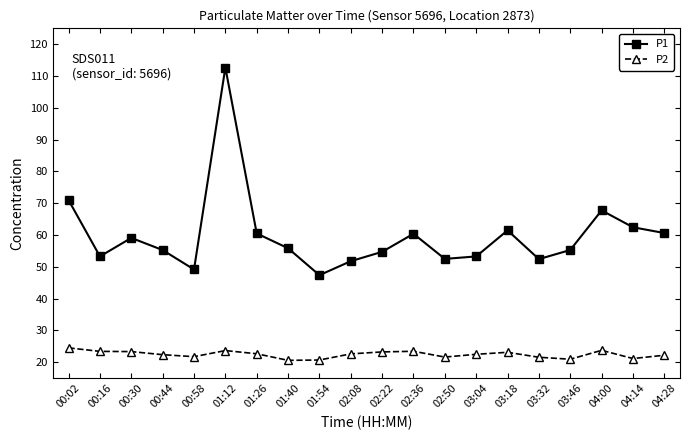

The value of P2 at 03:32 is 21.6. True or false?

True